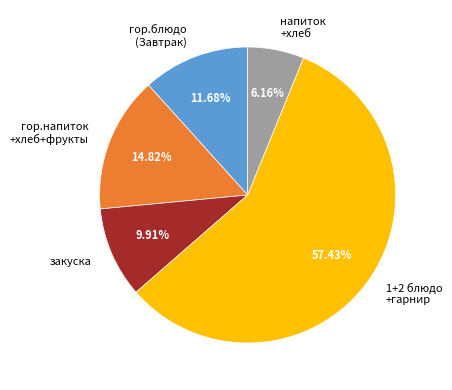

Do закуска and гор.напиток +хлеб+фрукты together represent more than half of the pie?

No